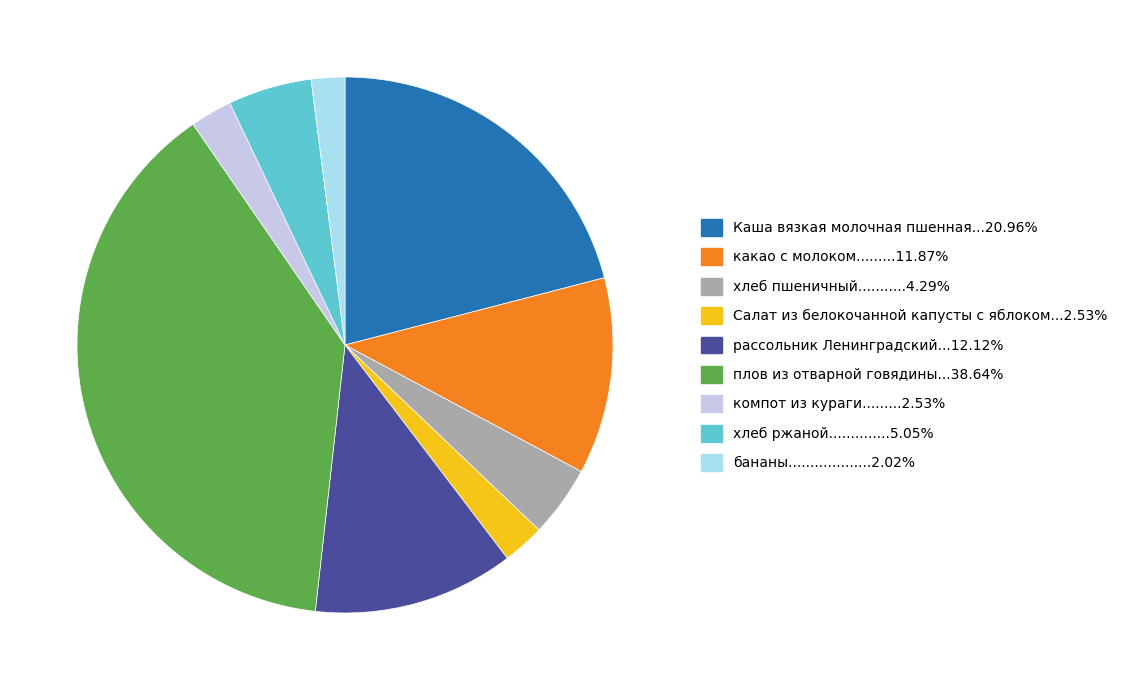

Is there any slice that represents more than half of the pie?

No